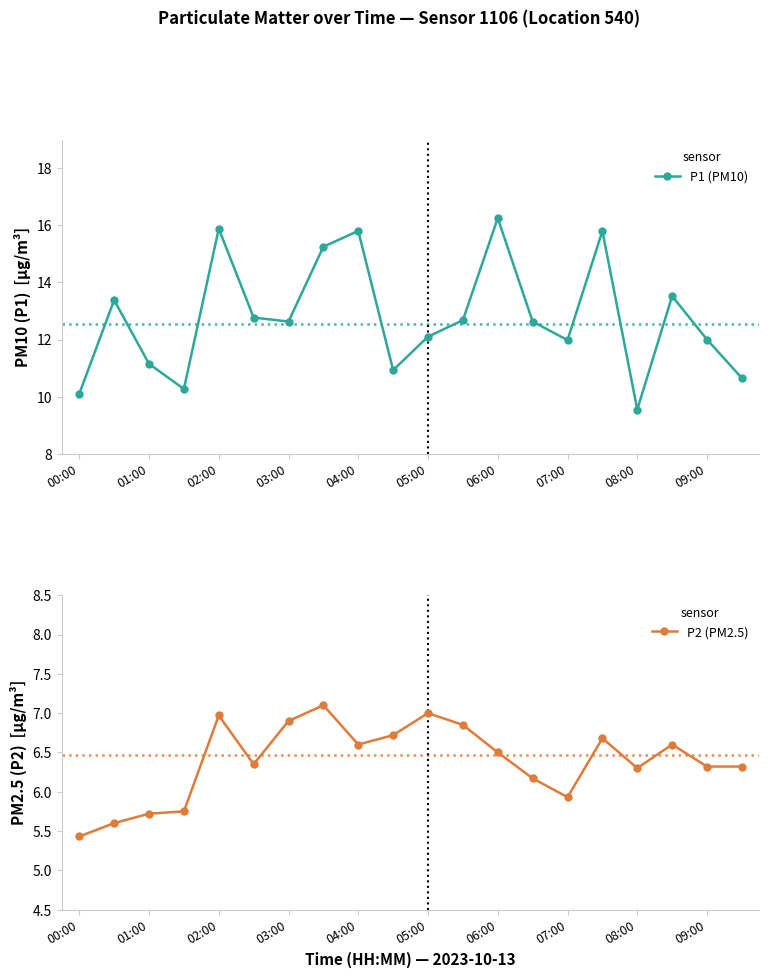

What are all the series names shown in the legend?

P1 (PM10), P2 (PM2.5)